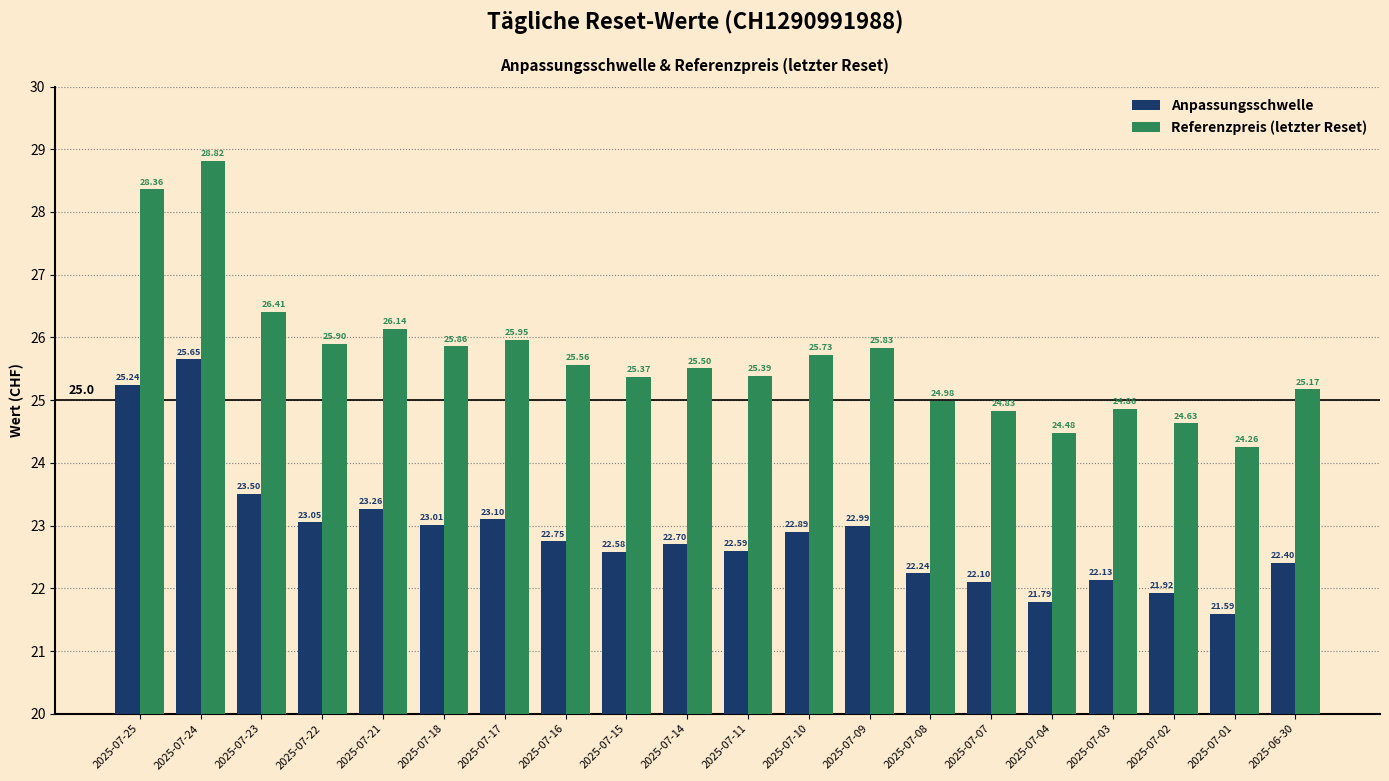

What is the total value across all series at 2025-07-17?

49.1